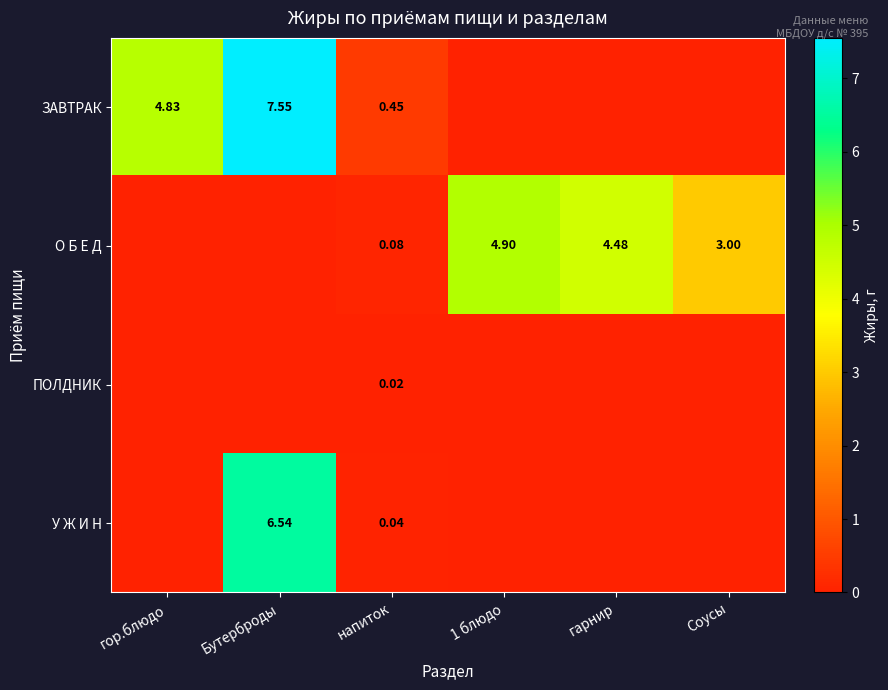

Which series has the largest total across all categories?

ЗАВТРАК